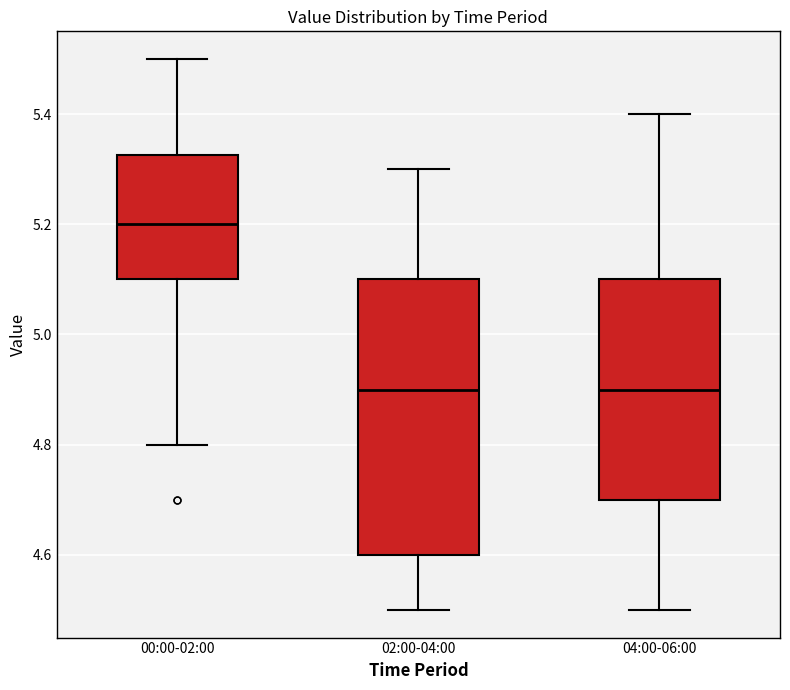

Reading left to right, read every box against the y-axis: the position of its median line, the range the box covers, and the ends of its whiskers. The values are not printed on the chart, so give them approximately, as read against the axis.

00:00-02:00: median 5.20, box 5.10 to 5.32, whiskers 4.80 to 5.50
02:00-04:00: median 4.90, box 4.60 to 5.10, whiskers 4.50 to 5.30
04:00-06:00: median 4.90, box 4.70 to 5.10, whiskers 4.50 to 5.40